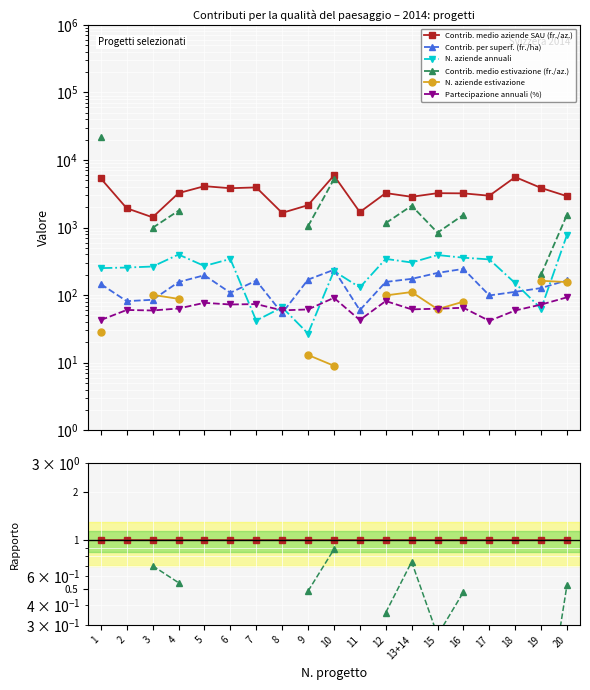

Which series has the largest range (max minus min)?

Contrib. medio estivazione (fr./az.)